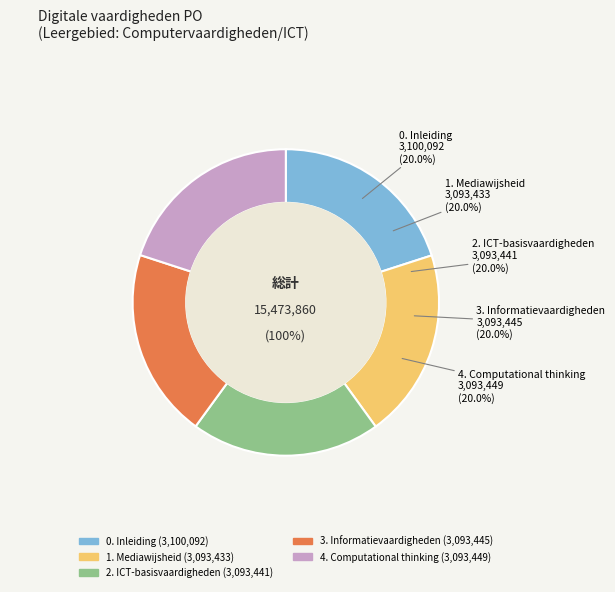

Count the number of slices in the pie.

5